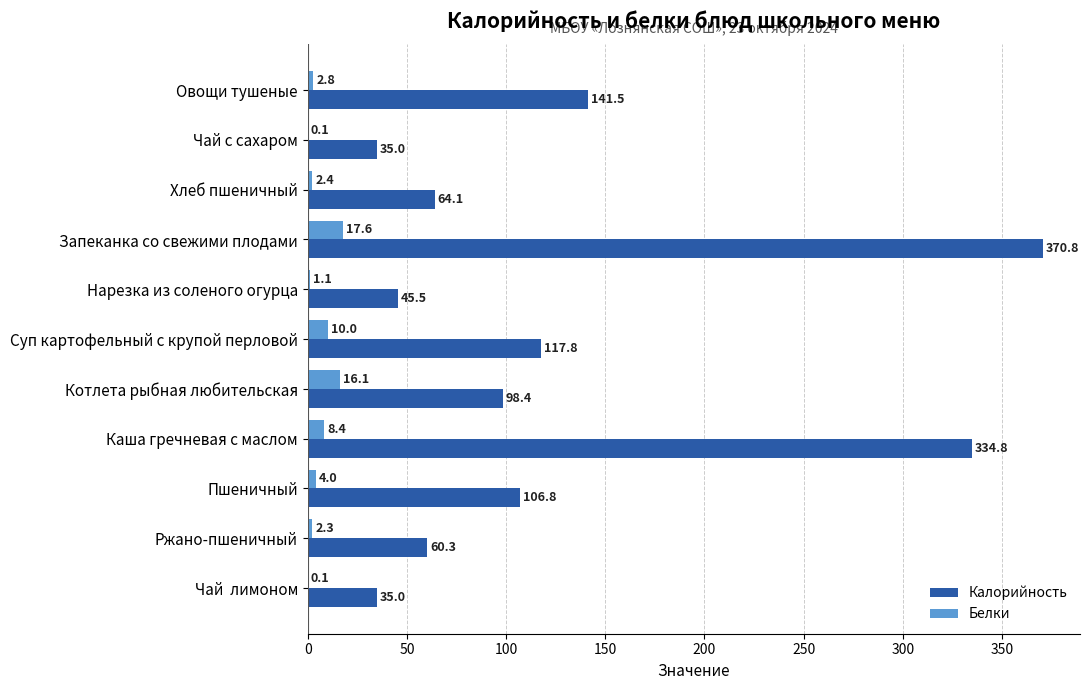

Which category has the highest value across all series?

Запеканка со свежими плодами